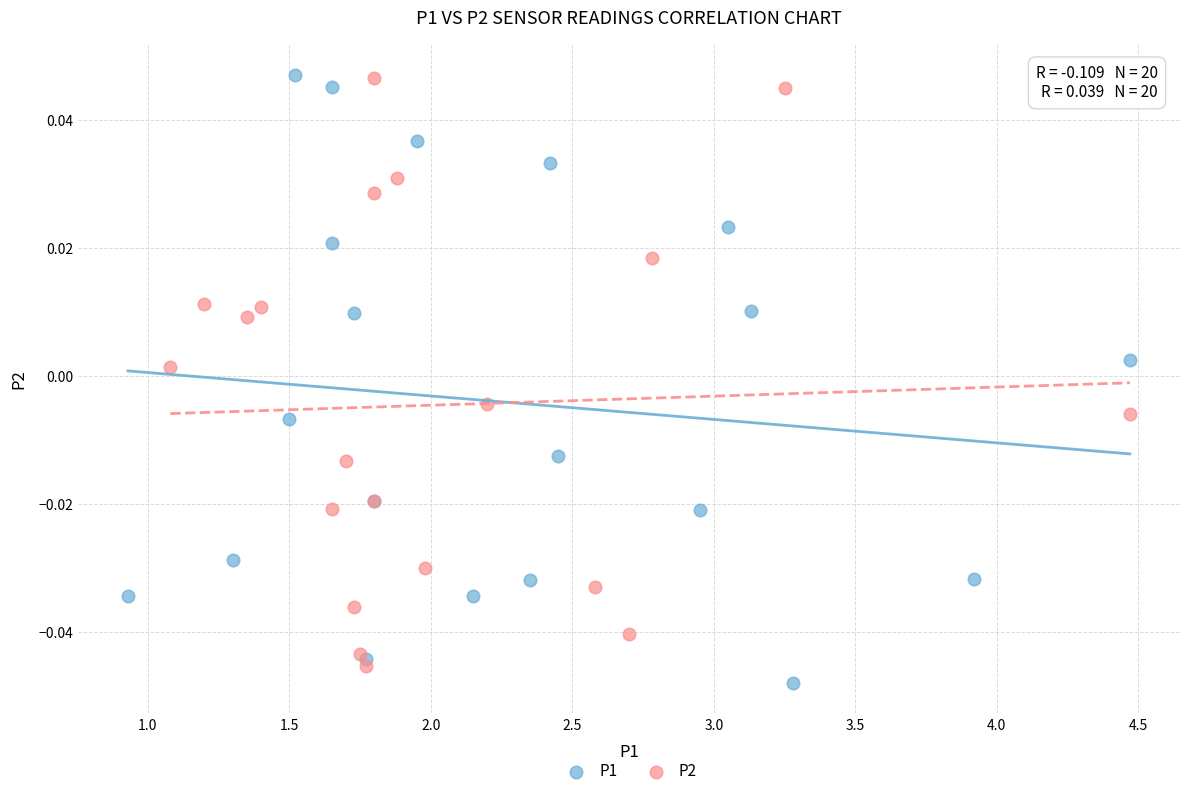

Which series contains the lowest Y value?

P1